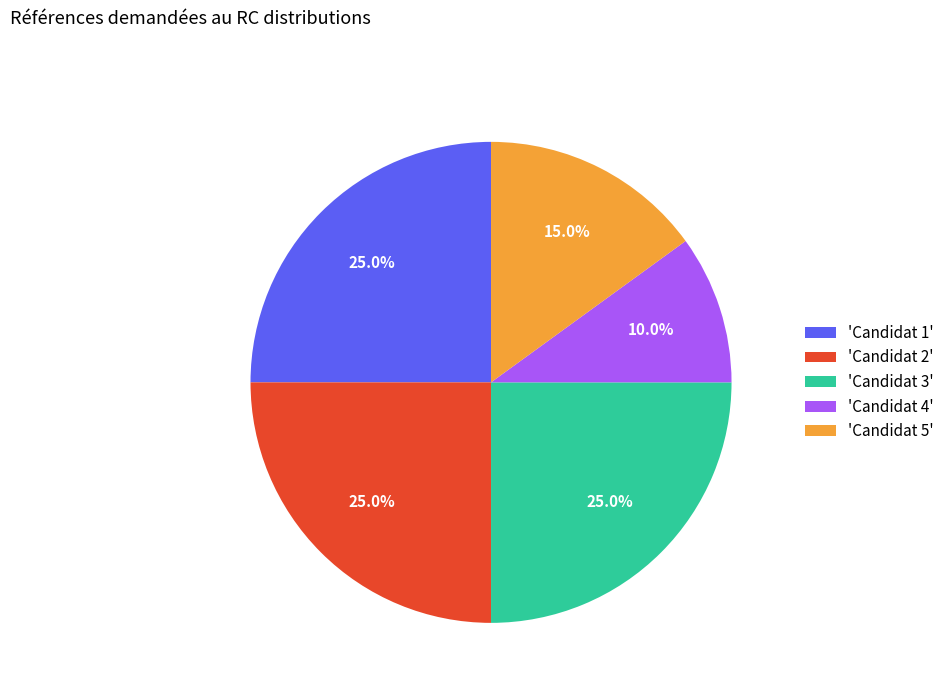

Which slice is the smallest?

'Candidat 4'